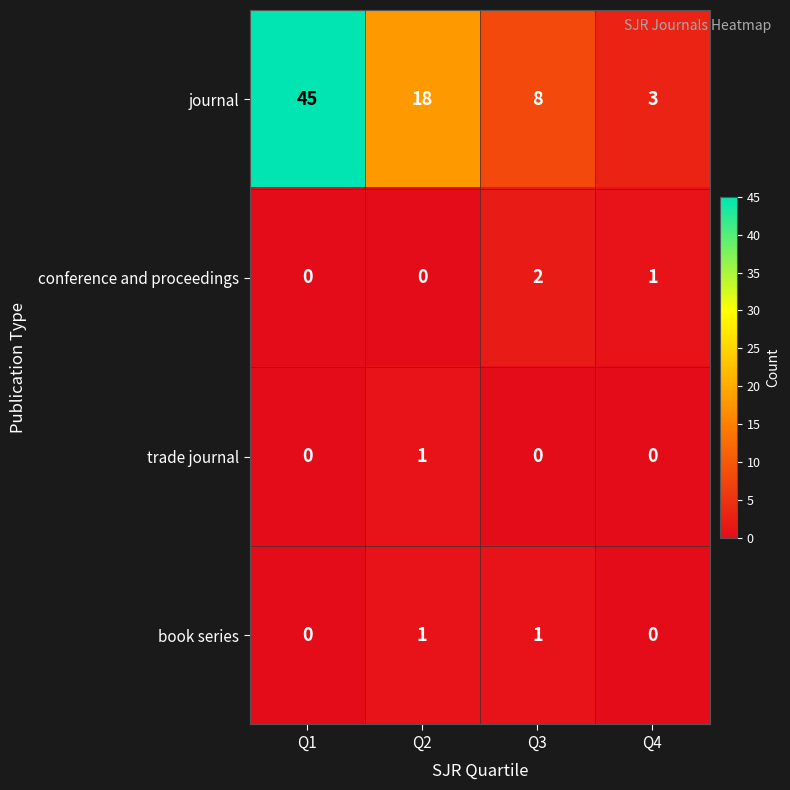

Reading right to left, transcribe all the data shown in this chart.

journal: Q4=3	Q3=8	Q2=18	Q1=45
conference and proceedings: Q4=1	Q3=2	Q2=0	Q1=0
trade journal: Q4=0	Q3=0	Q2=1	Q1=0
book series: Q4=0	Q3=1	Q2=1	Q1=0